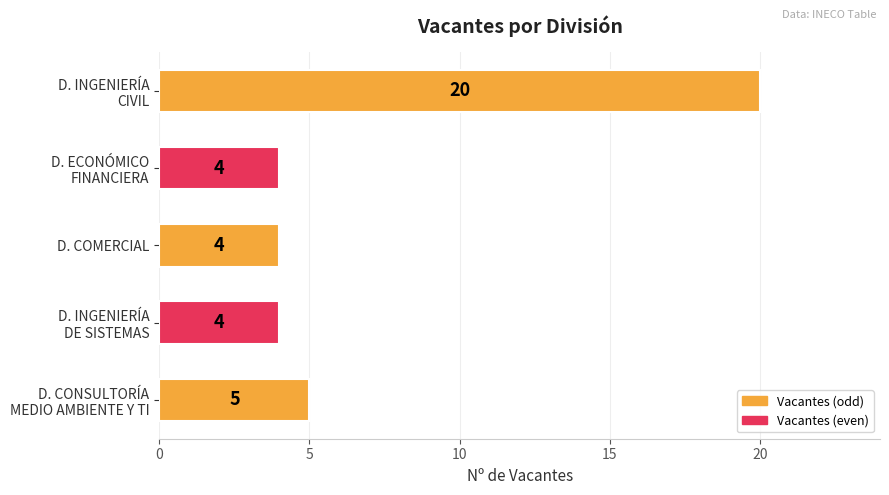

What is the greatest value displayed?

20